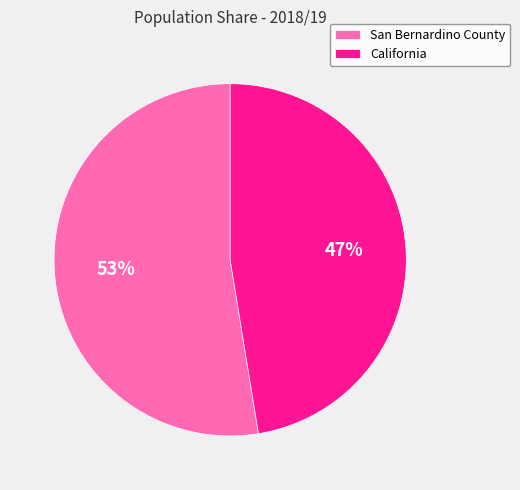

Which slice is the largest?

San Bernardino County